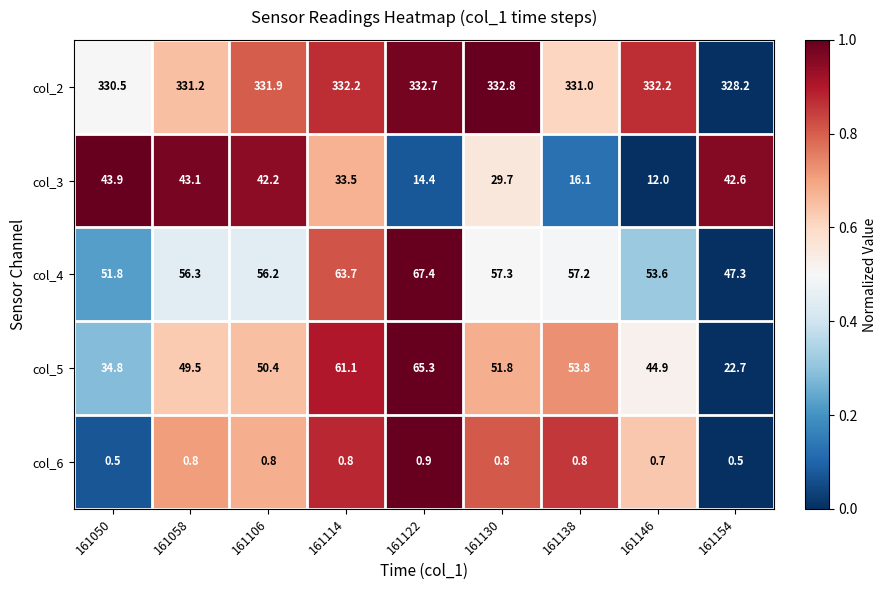

What is the approximate value of col_5 at 161130?

51.8